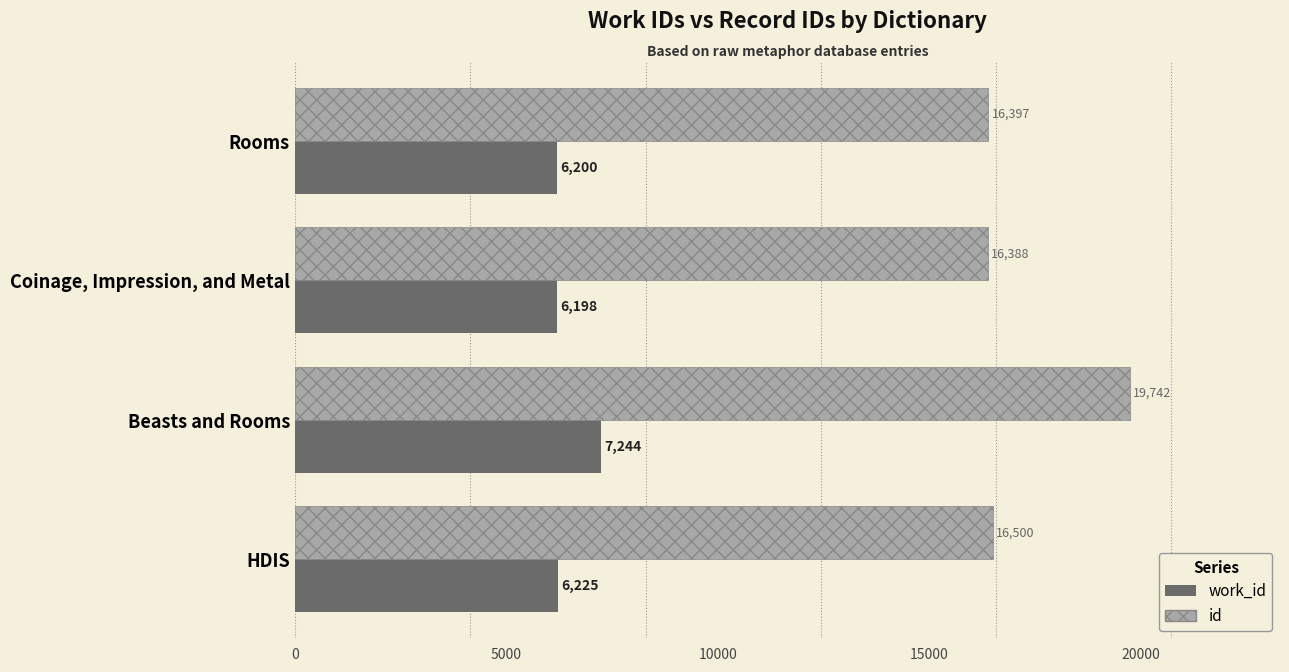

Which series has the largest total across all categories?

id